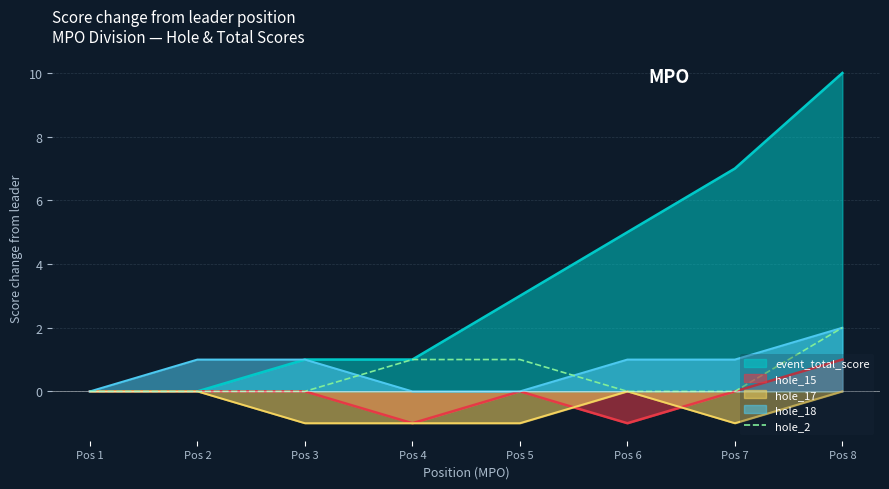

True or false: the data has more than 1 interior local peaks.

False